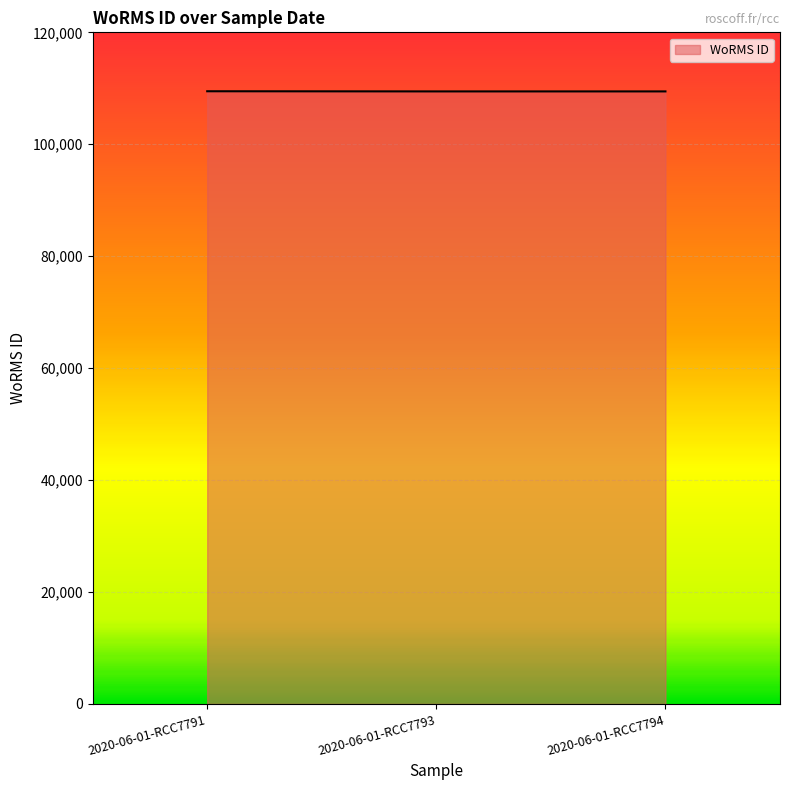

How many distinct data groups are displayed?

1